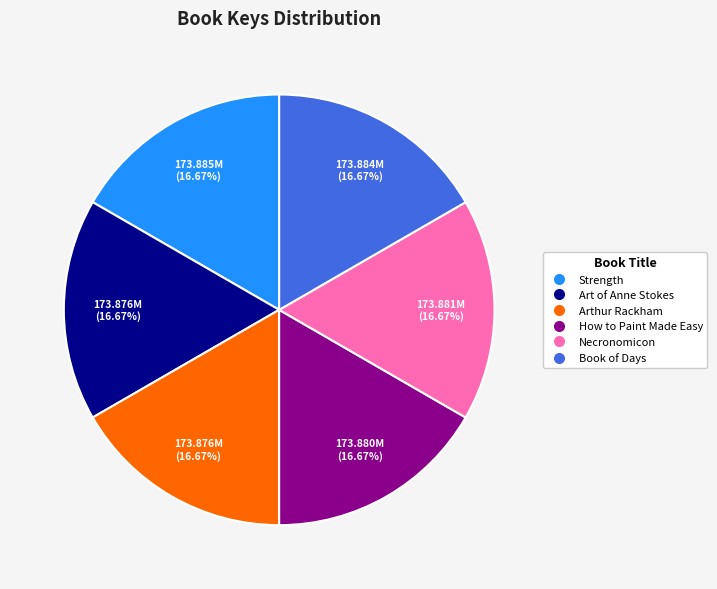

Is the sum of Necronomicon and How to Paint Made Easy greater than half?

No